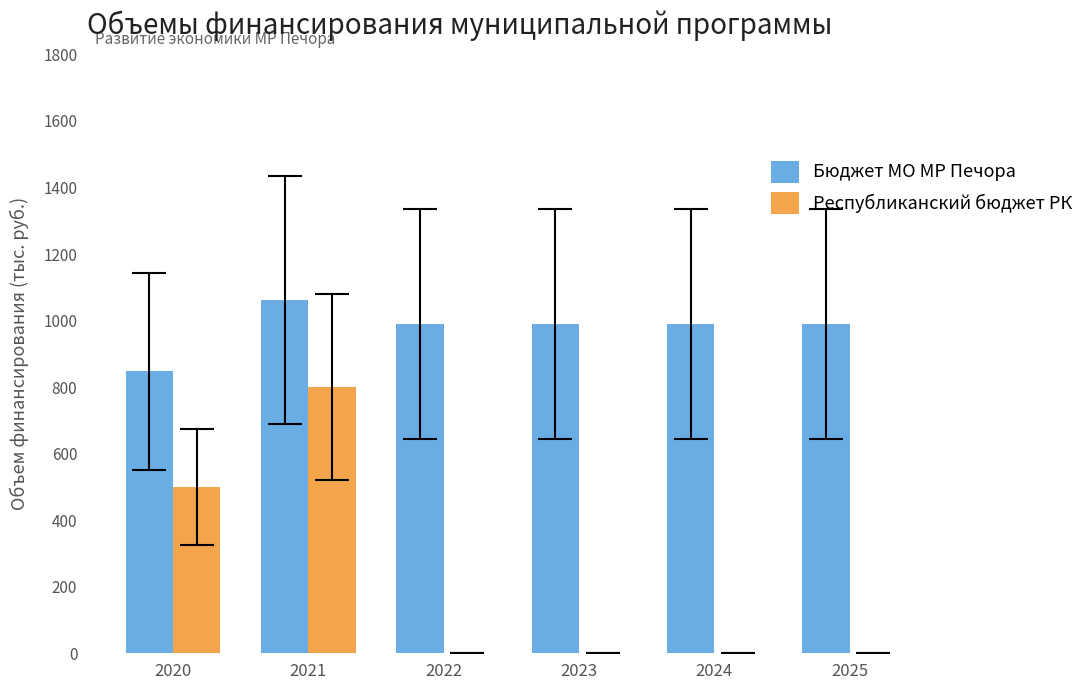

Reading left to right, what are all the values shown in this chart?

Бюджет МО МР Печора: 2020=847.3	2021=1061.7	2022=989.3	2023=989.3	2024=989.3	2025=989.3
Республиканский бюджет РК: 2020=500.0	2021=800.0	2022=0.0	2023=0.0	2024=0.0	2025=0.0